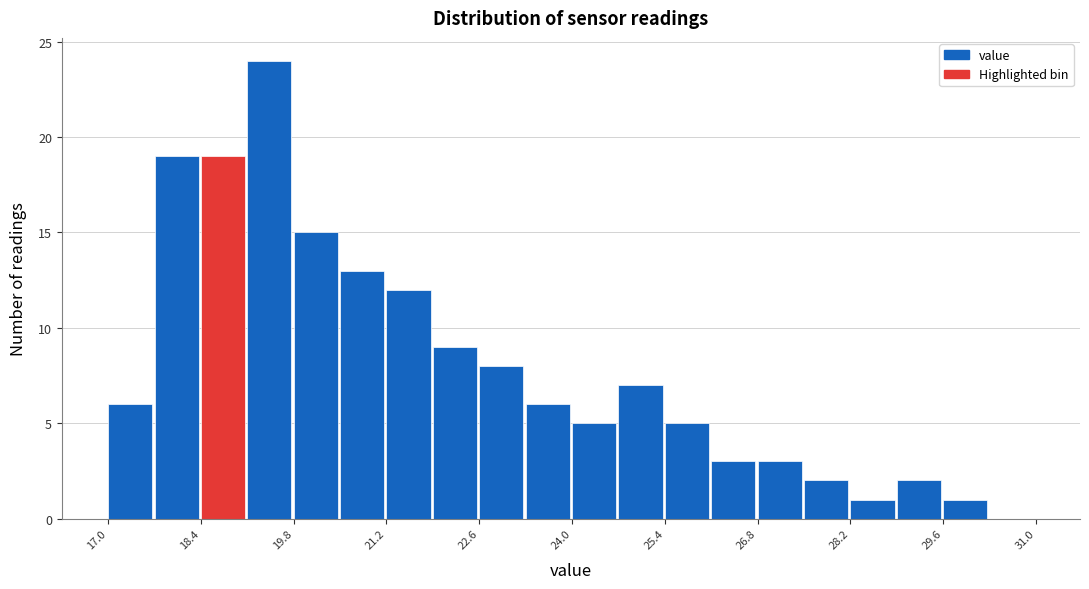

Around what value on the x-axis is the tallest bar? Give the approximate position of its centre, as read against the axis.

19.4